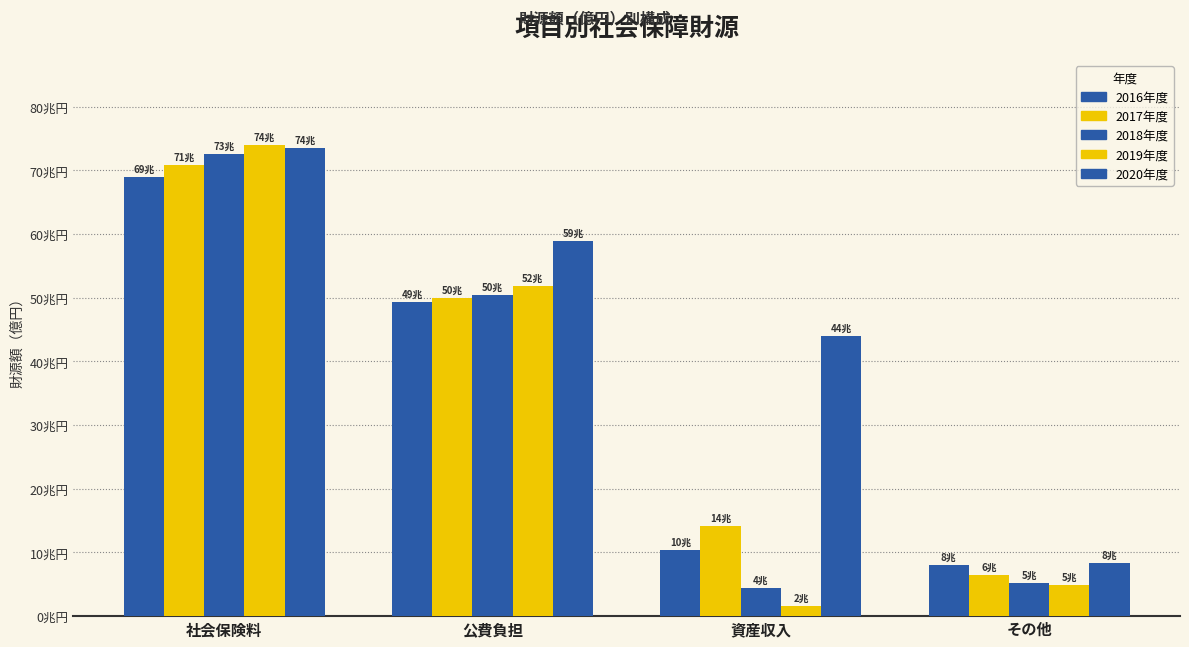

List the series in order of their peak value, lowest first.

2016年度, 2017年度, 2018年度, 2020年度, 2019年度